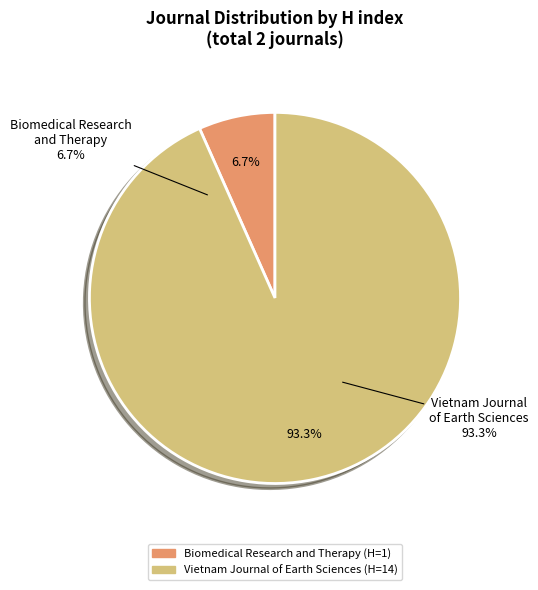

How much of the chart is everything except Biomedical Research and Therapy?

93.3%